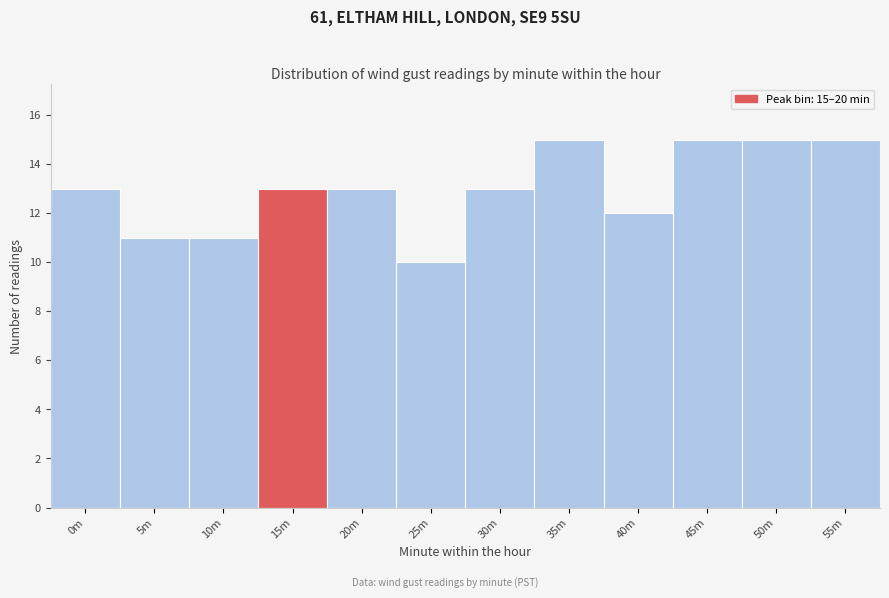

Reading left to right, transcribe all the data shown in this chart.

13	11	11	13	13	10	13	15	12	15	15	15